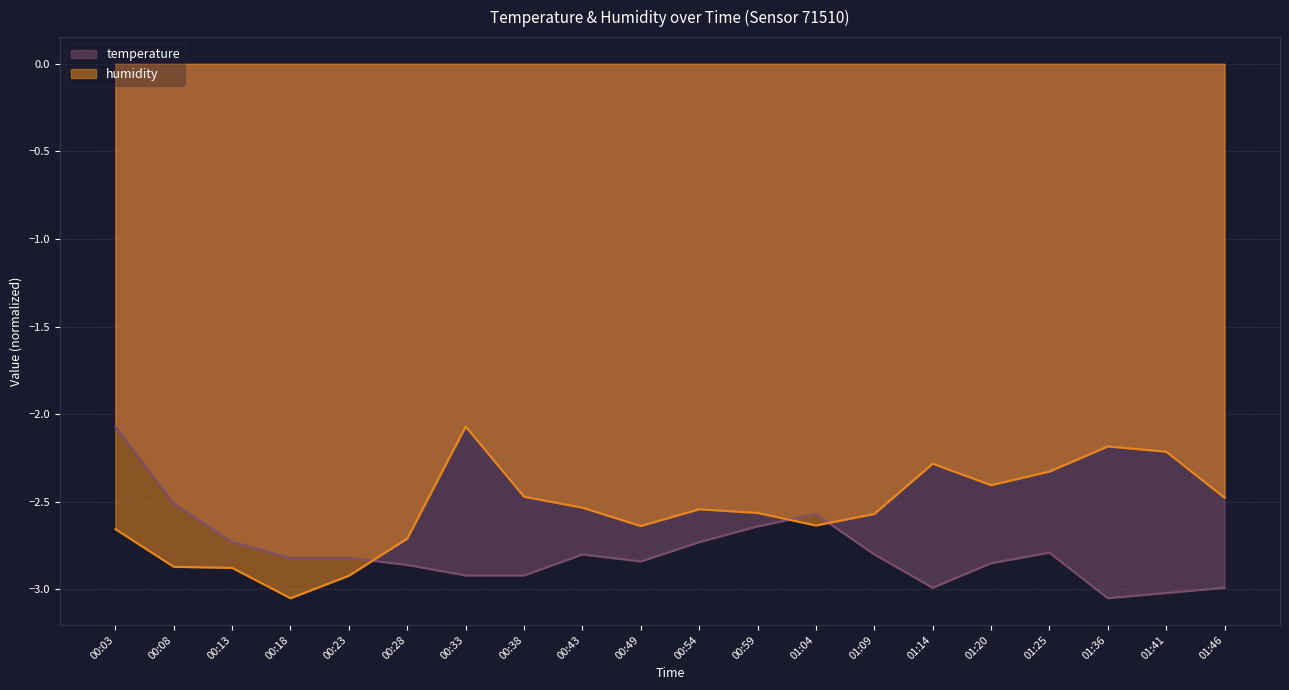

What is the label of the 3rd point from the left?

00:13